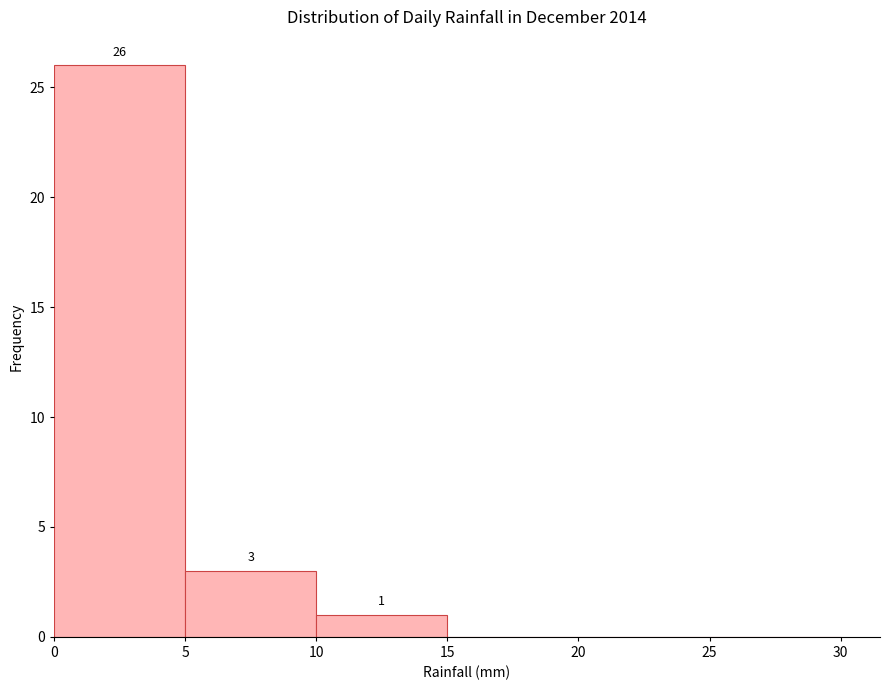

Over which range of the x-axis is the bar tallest?

0 to 5